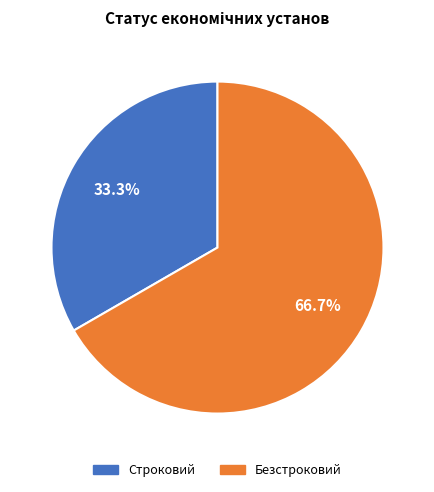

What is the largest slice in the pie chart?

Безстроковий